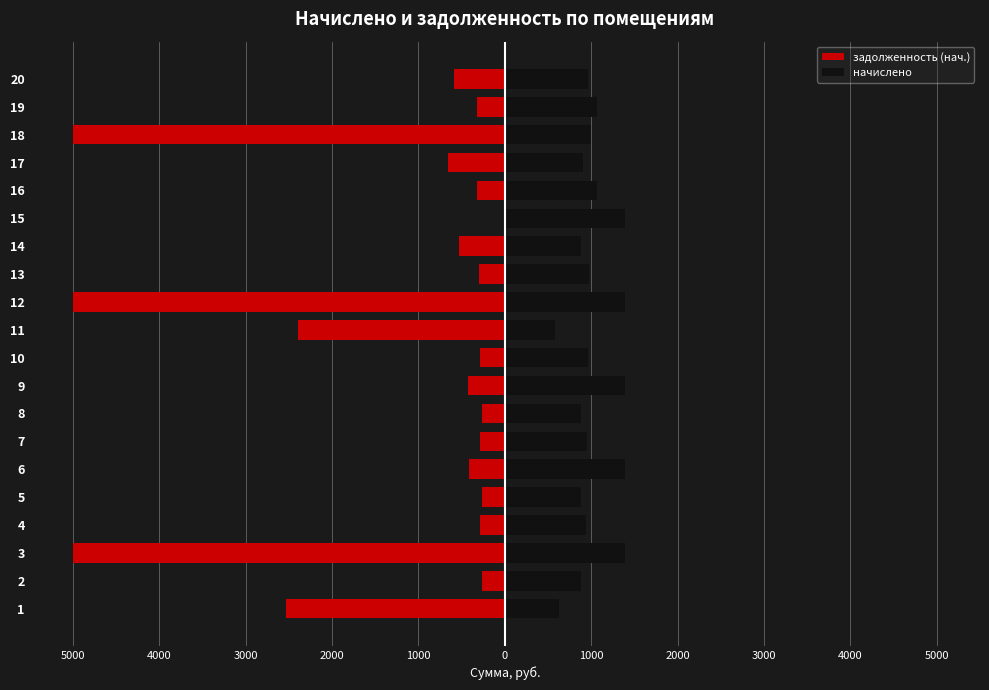

What is the value of the начислено bar at the 15th from the left?

1384.8